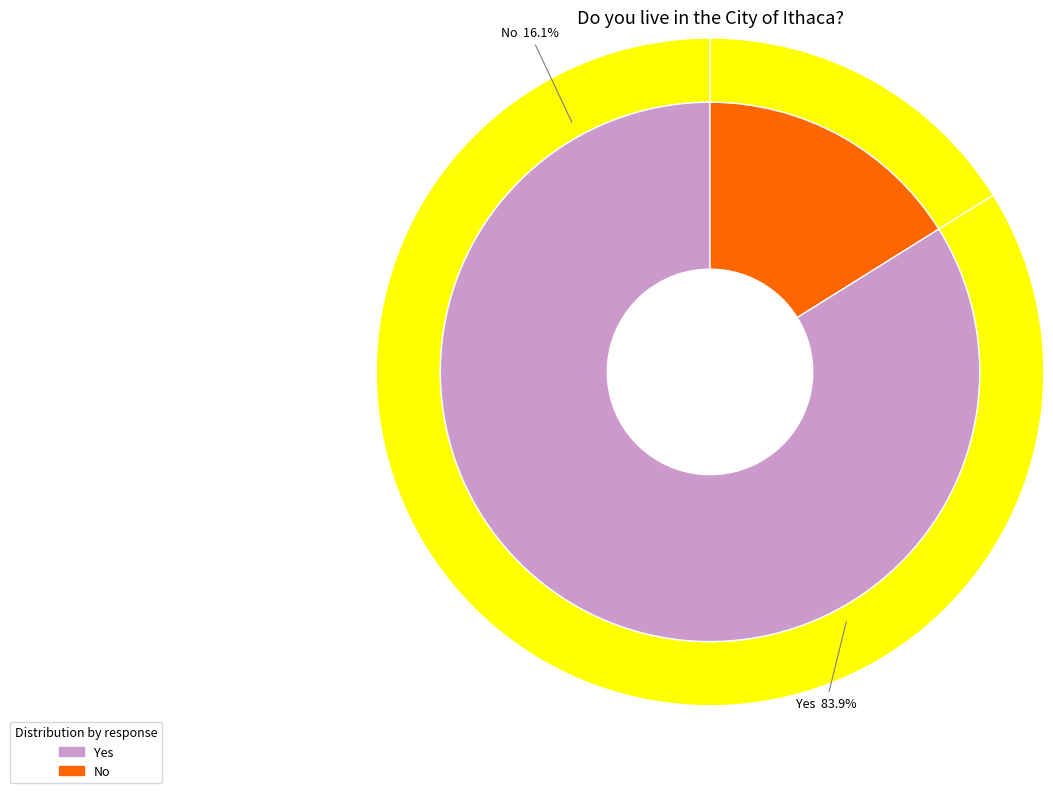

Does No account for over 50% of the chart?

No